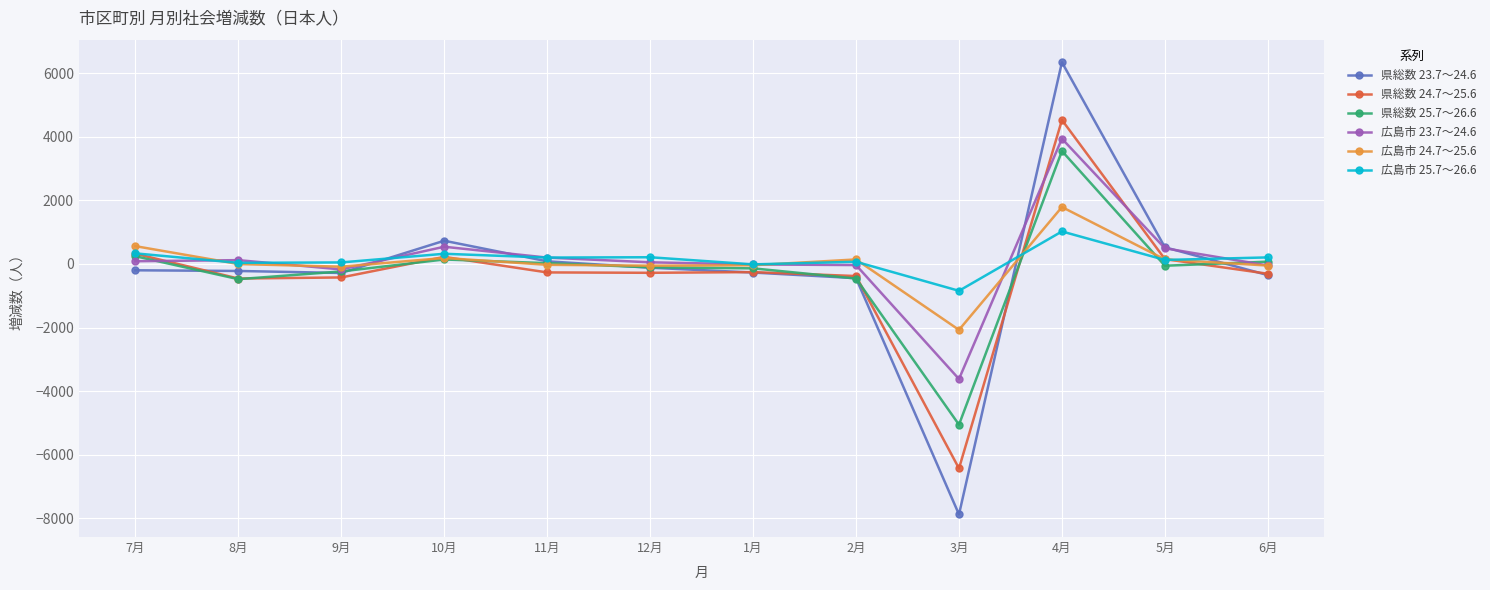

What is the difference between the highest and lowest values at 6月?

557